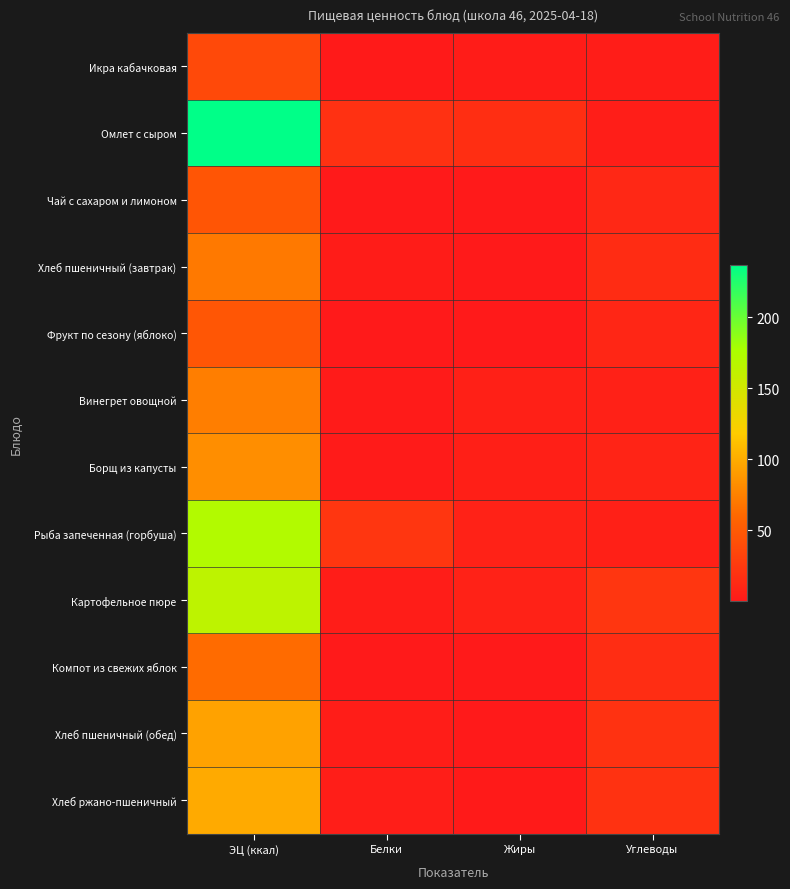

Between ЭЦ (ккал) and Белки, which is larger?

ЭЦ (ккал)